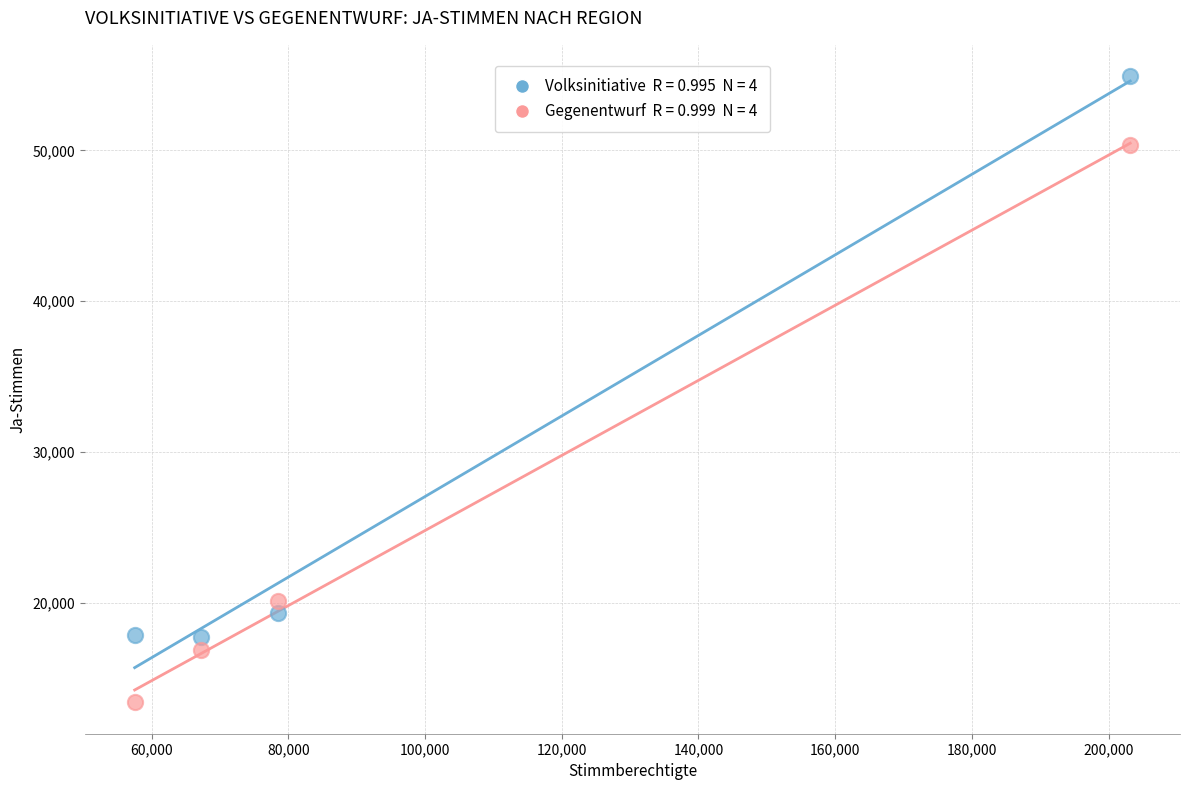

Across all data points, what is the average X value?

101586